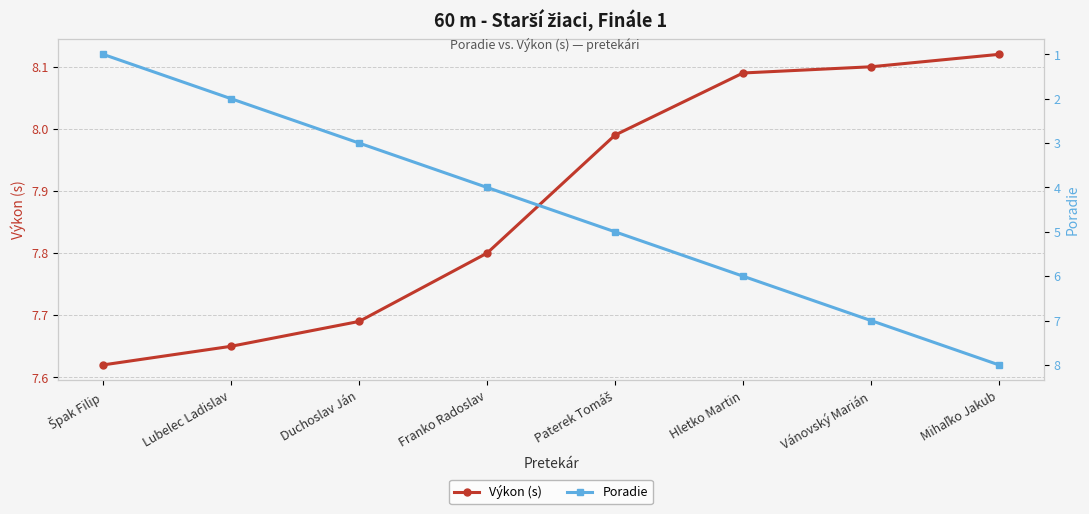

What is the total value across all series at Mihaľko Jakub?

16.1